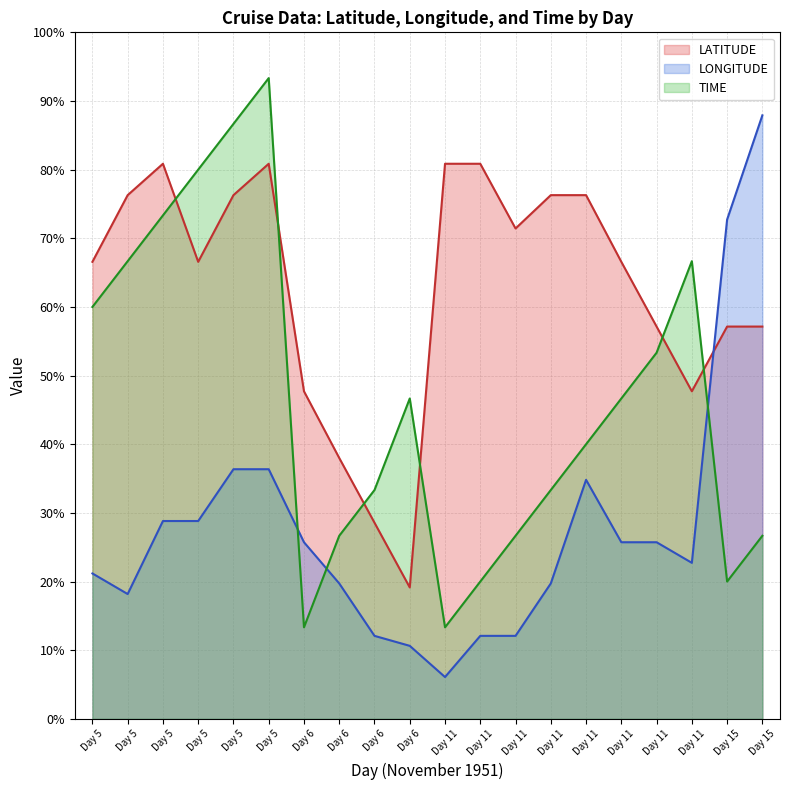

Which series has the largest range (max minus min)?

LONGITUDE